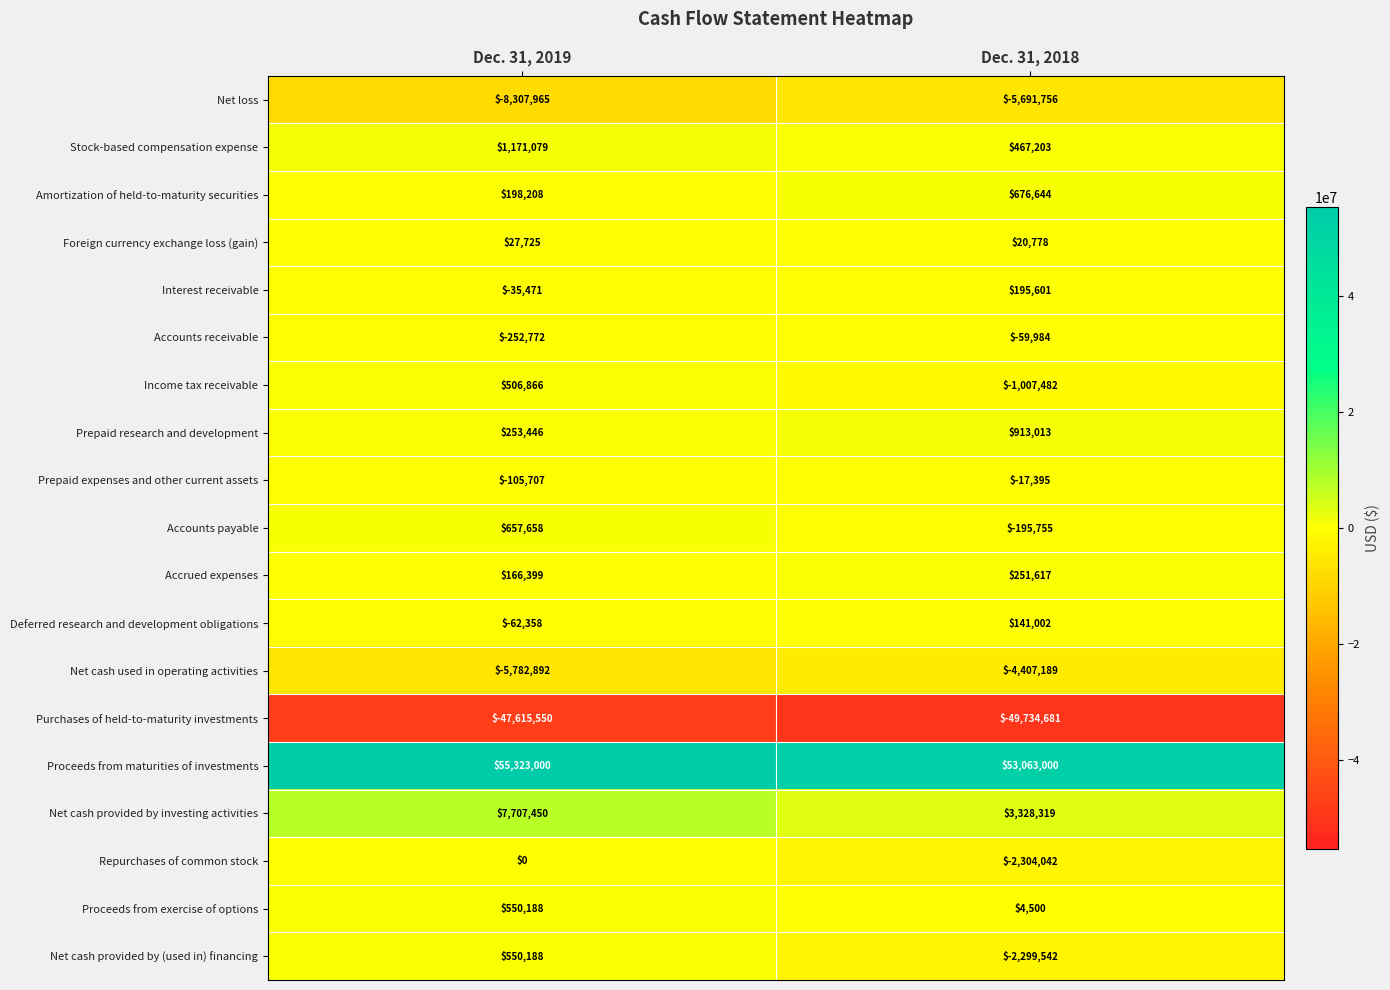

True or false: Net cash provided by (used in) financing has a value of -2299542 at Dec. 31, 2018.

True